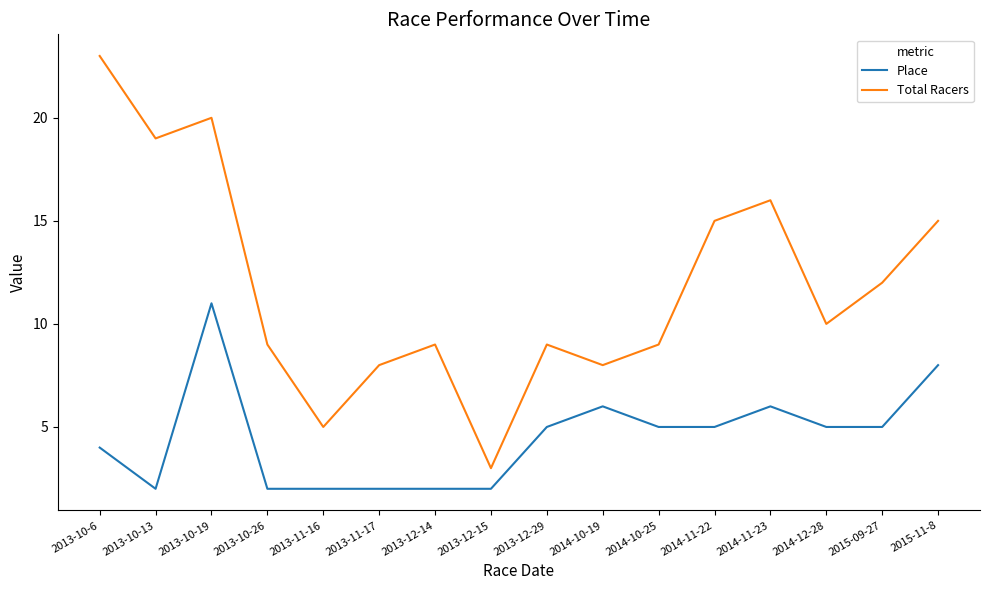

Rank the series at 2015-11-8 from lowest to highest value.

Place, Total Racers